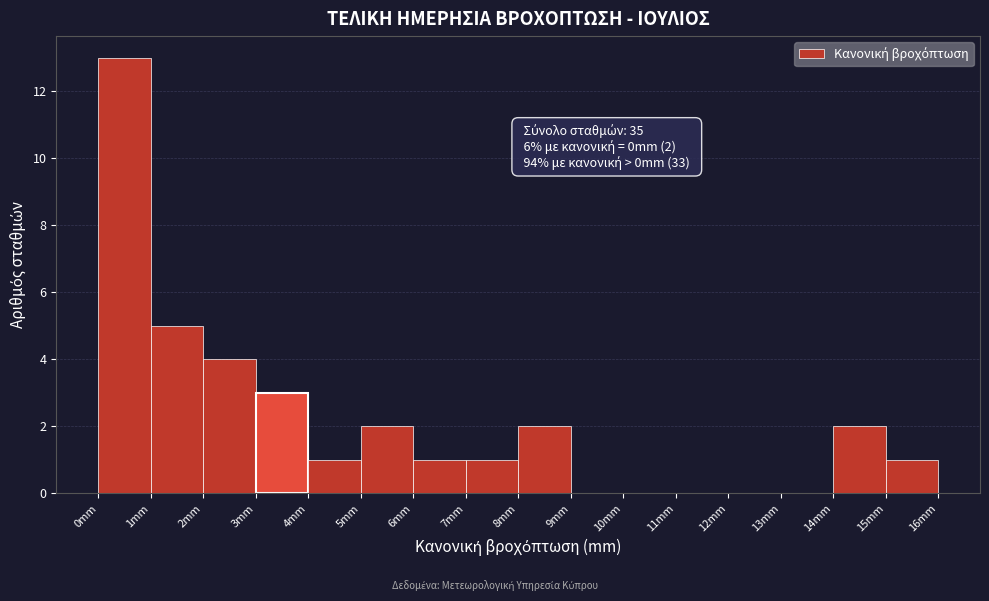

Over which range of the x-axis is the bar tallest?

0 to 1